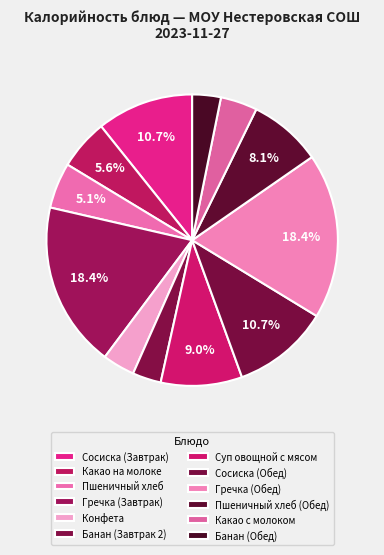

Count the number of slices in the pie.

12